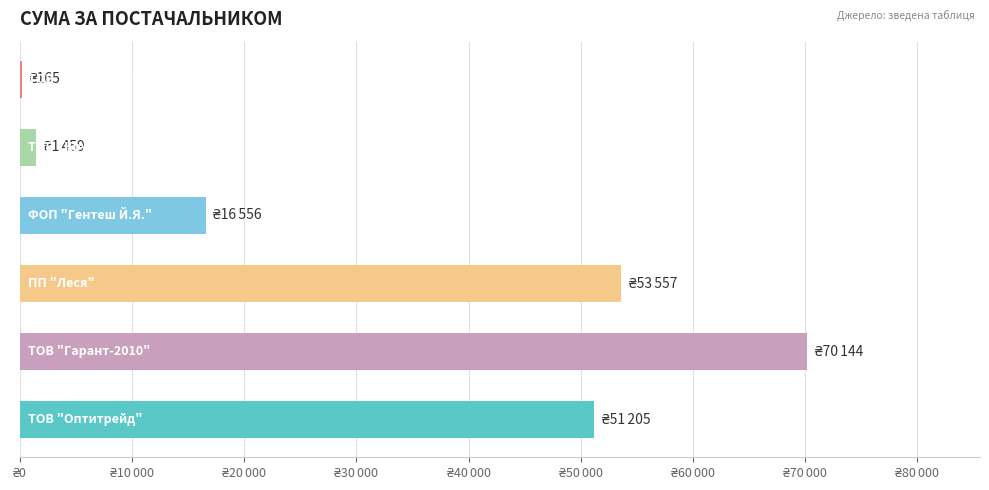

How many bars are there in total?

6